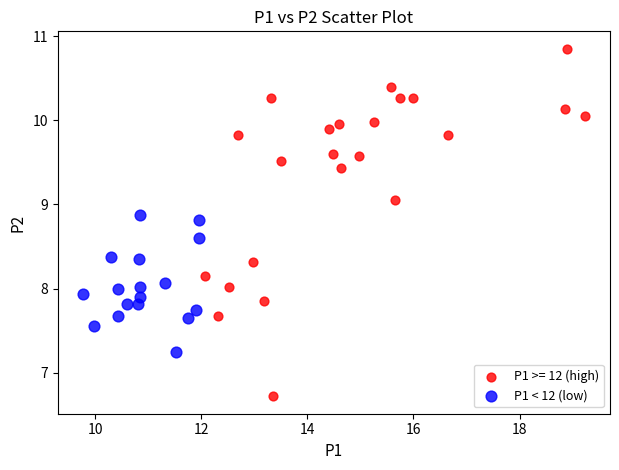

Which series reaches the maximum Y coordinate?

P1 >= 12 (high)